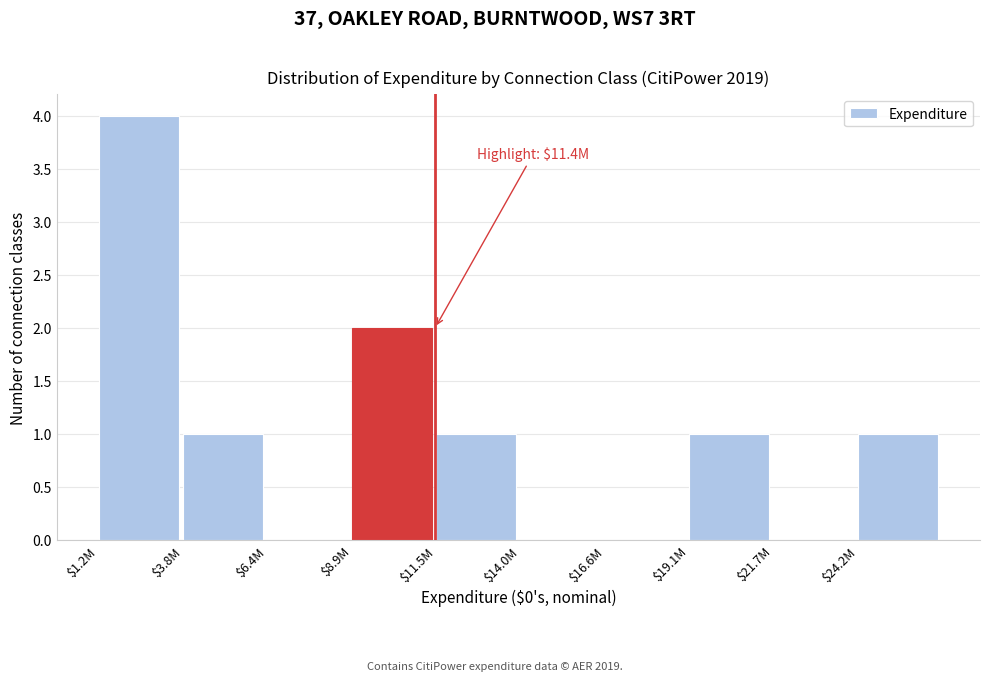

What is the sum of all values?

10